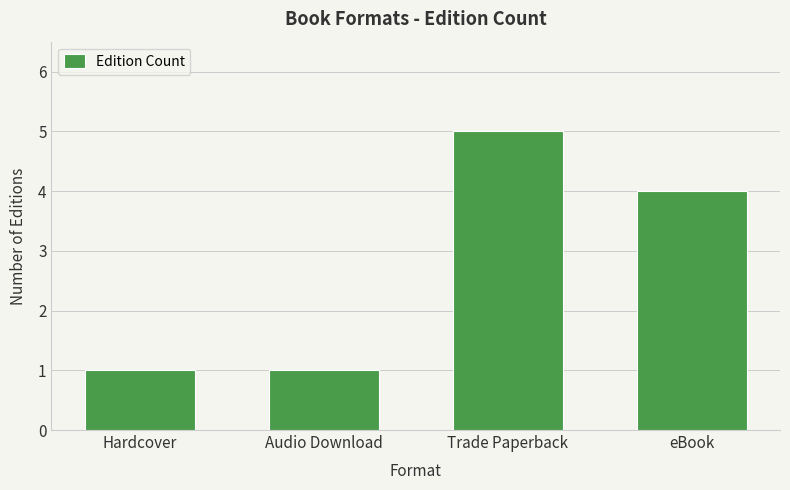

Reading left to right, extract all data points from this chart.

1	1	5	4